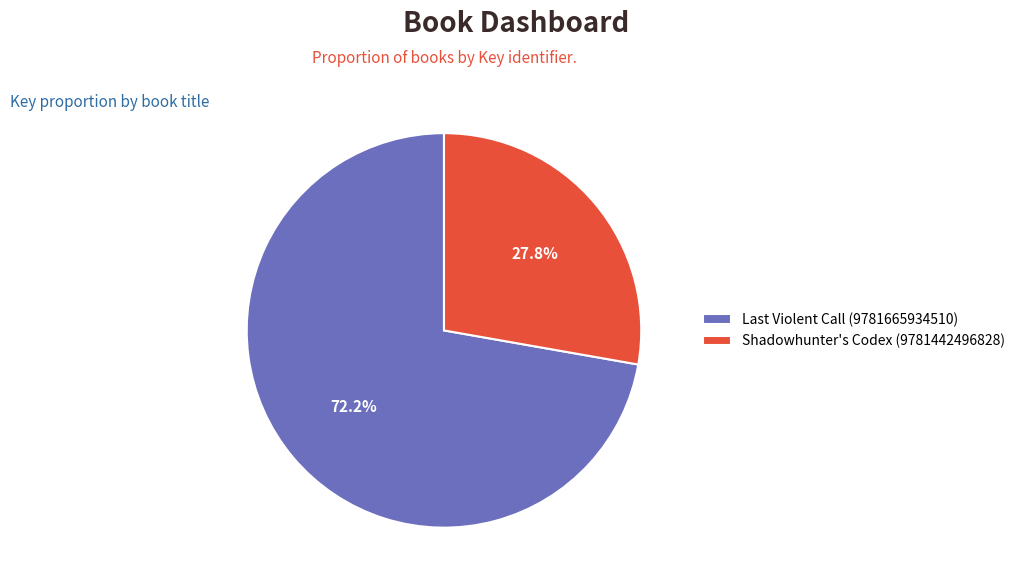

True or false: Shadowhunter's Codex (9781442496828) accounts for 28% of the total.

True